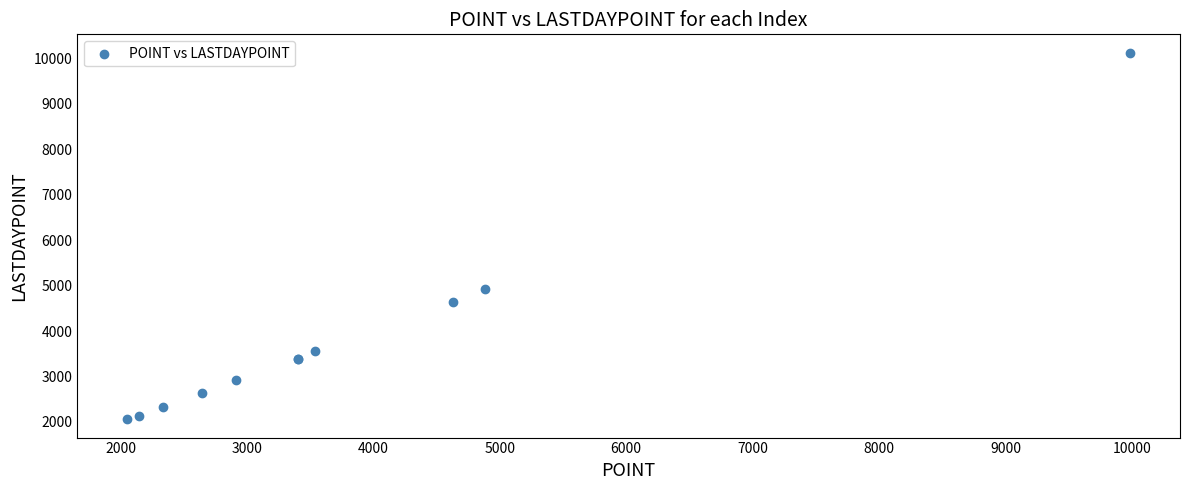

What Y value in the scatter plot is closest to 6093?

4916.9